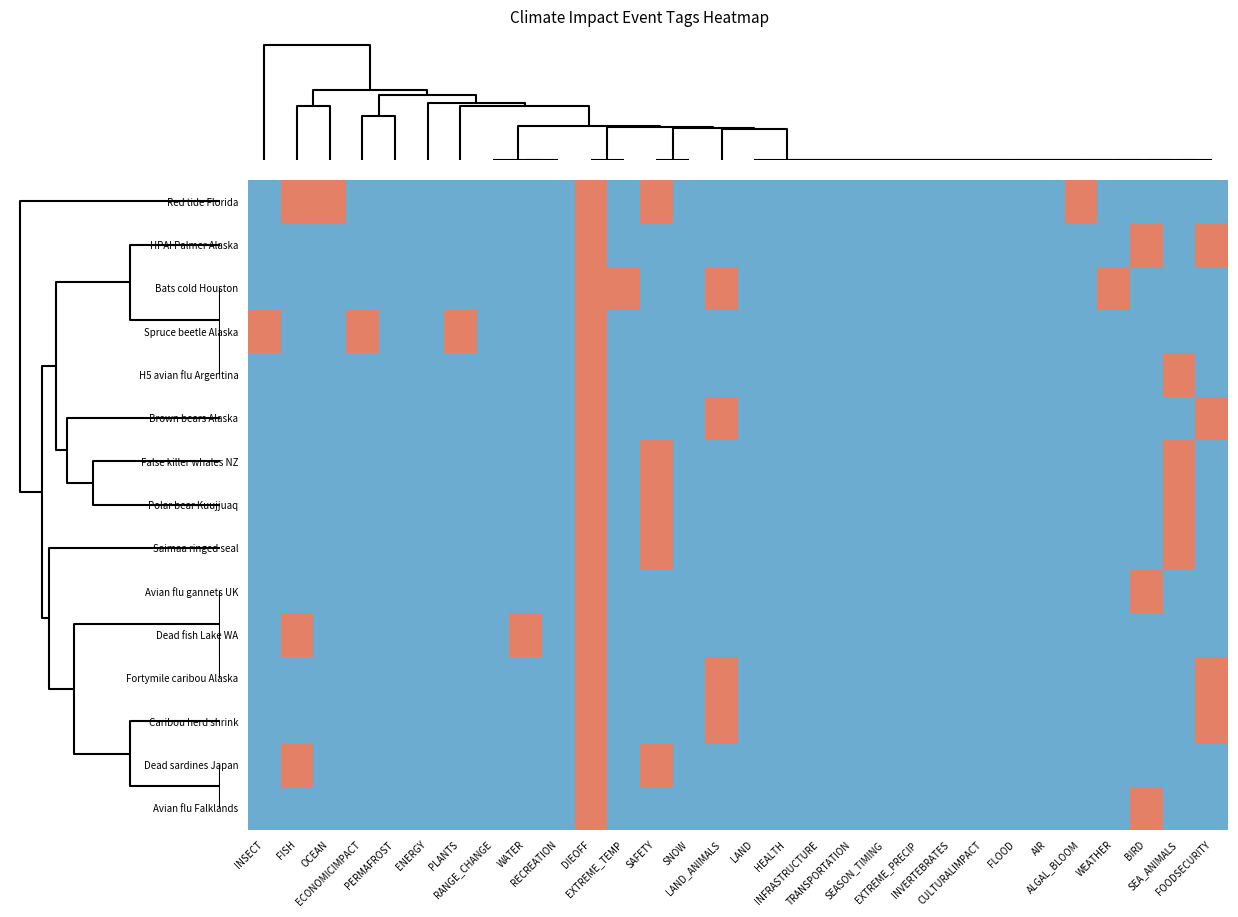

List the series in order of their peak value, lowest first.

Red tide Florida, HPAI Palmer Alaska, Bats cold Houston, Spruce beetle Alaska, H5 avian flu Argentina, Brown bears Alaska, False killer whales NZ, Polar bear Kuujjuaq, Saimaa ringed seal, Avian flu gannets UK, Dead fish Lake WA, Fortymile caribou Alaska, Caribou herd shrink, Dead sardines Japan, Avian flu Falklands